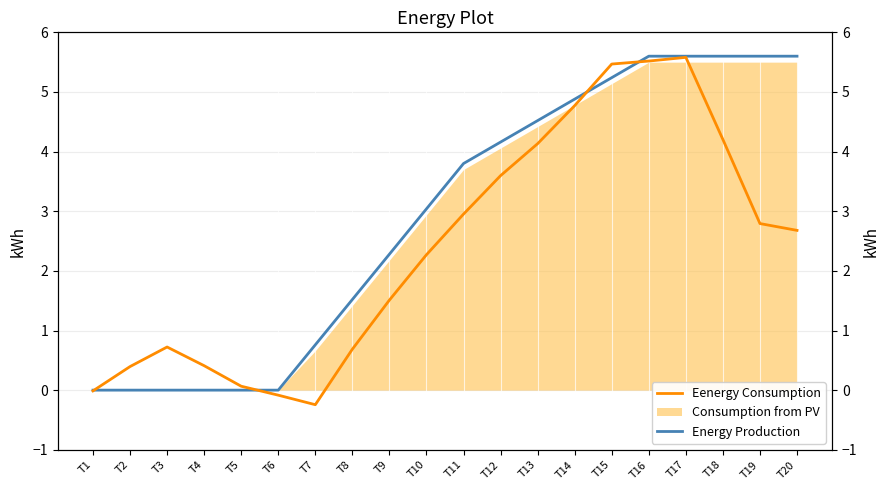

List the labels in order of Energy Production value, smallest first.

T1, T2, T3, T4, T5, T6, T7, T8, T9, T10, T11, T12, T13, T14, T15, T16, T17, T18, T19, T20